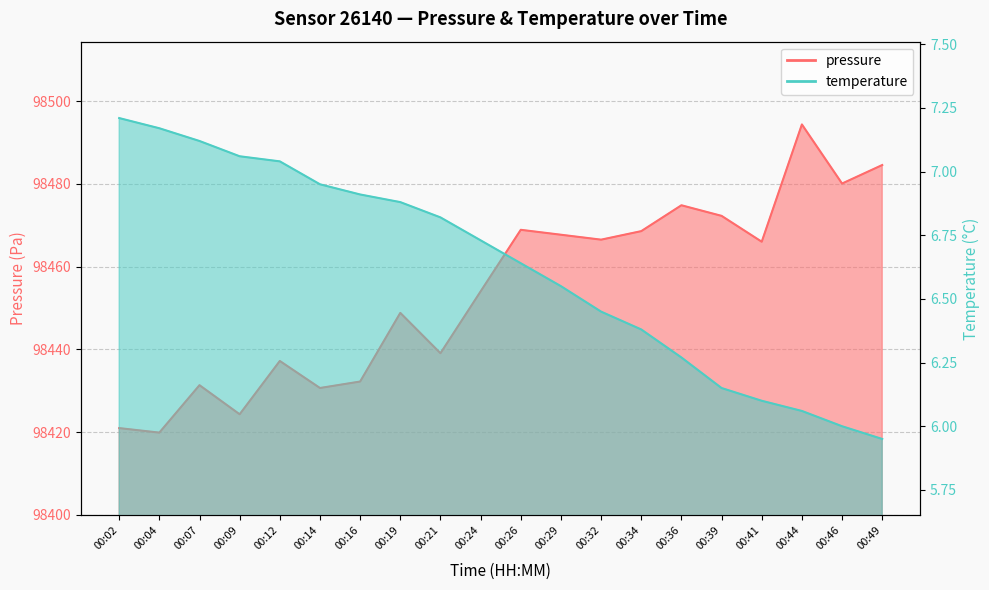

True or false: temperature and pressure intersect in this chart.

False